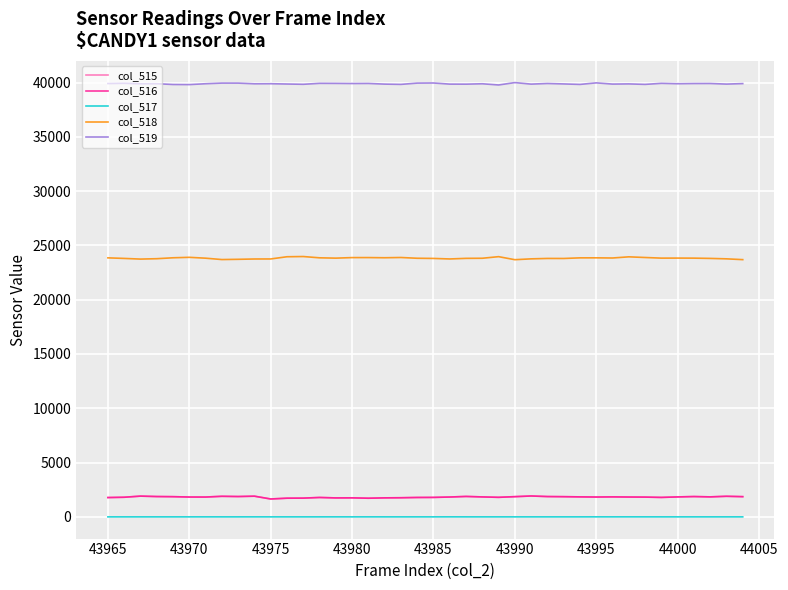

What is the greatest value displayed?

39991